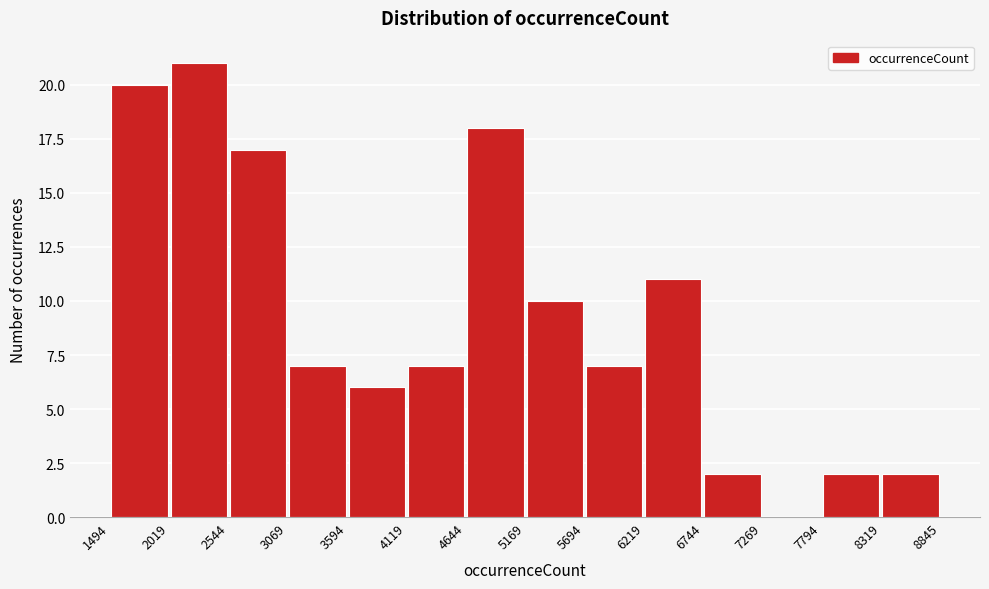

How tall is the bar that spans 2544 to 3069 on the x-axis? The values are not printed on the chart, so give them approximately, as read against the axis.

17